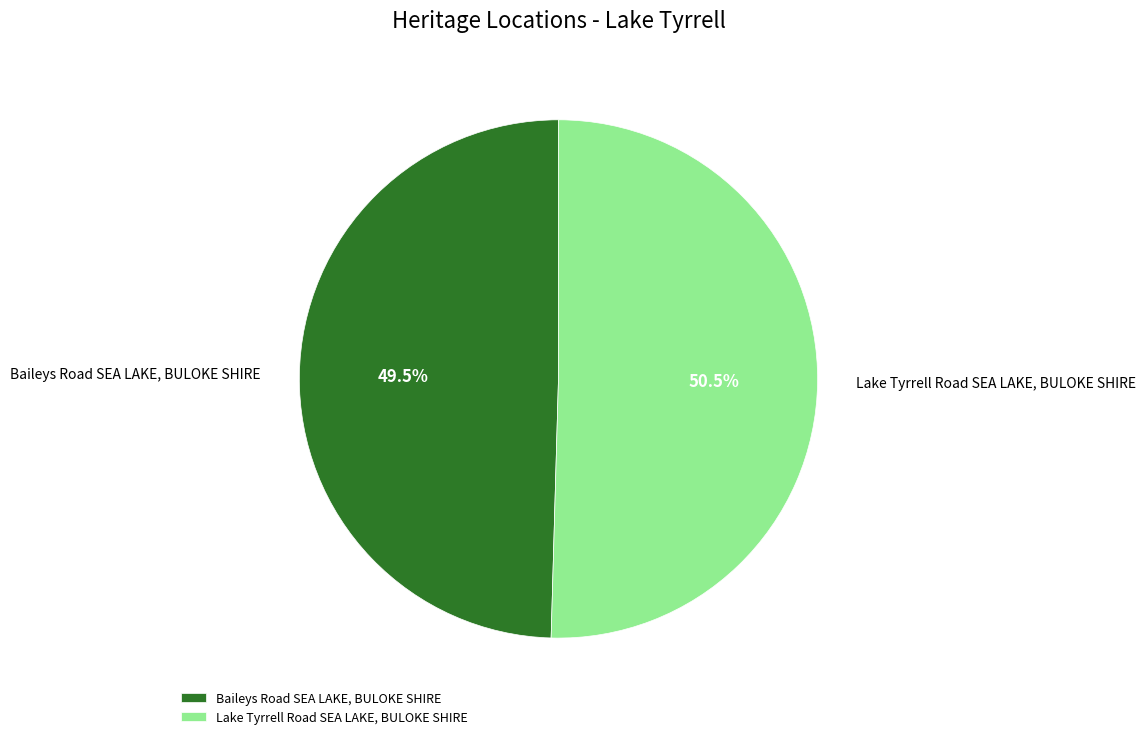

Which slice is the smallest?

Baileys Road SEA LAKE, BULOKE SHIRE